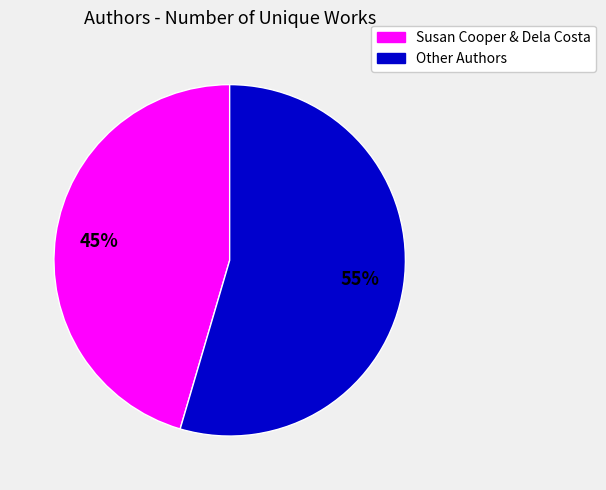

Is there a majority slice in this chart?

Yes